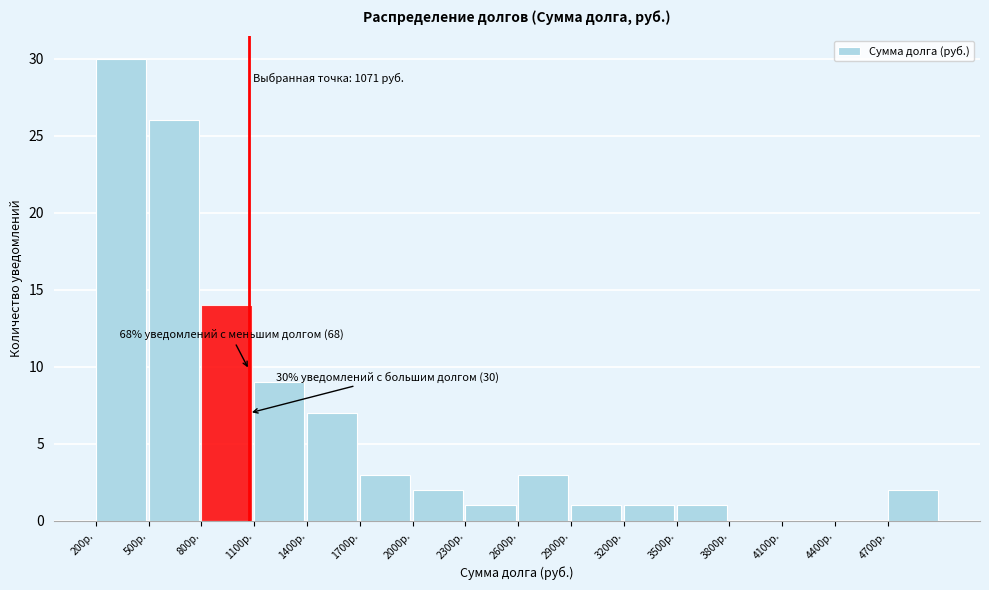

Which range on the x-axis has the tallest bar?

200 to 500